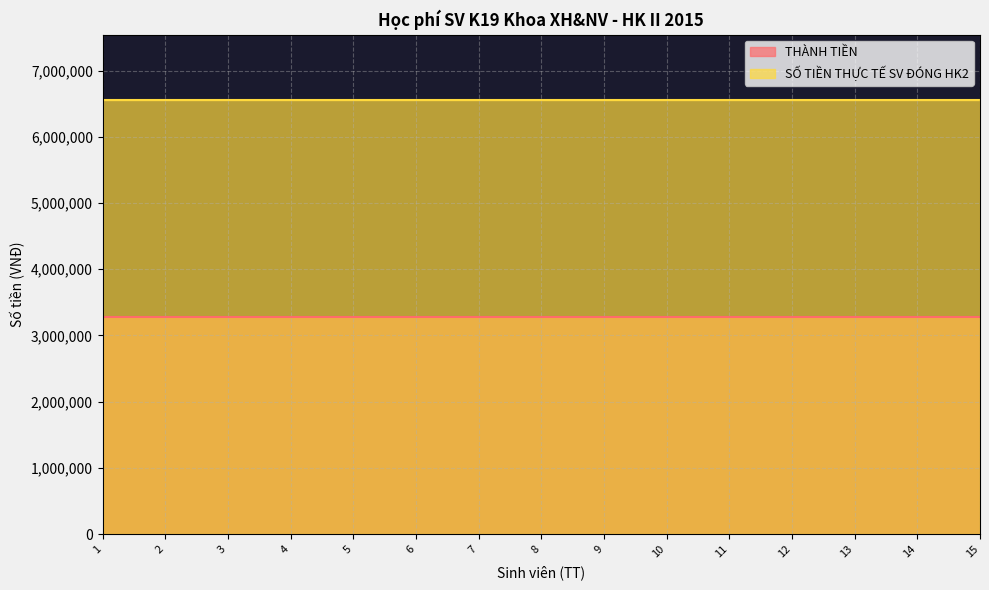

Reading left to right, what are all the values shown in this chart?

THÀNH TIỀN: 3280000	3280000	3280000	3280000	3280000	3280000	3280000	3280000	3280000	3280000	3280000	3280000	3280000	3280000	3280000
SỐ TIỀN THỰC TẾ SV ĐÓNG HK2: 6560000	6560000	6560000	6560000	6560000	6560000	6560000	6560000	6560000	6560000	6560000	6560000	6560000	6560000	6560000